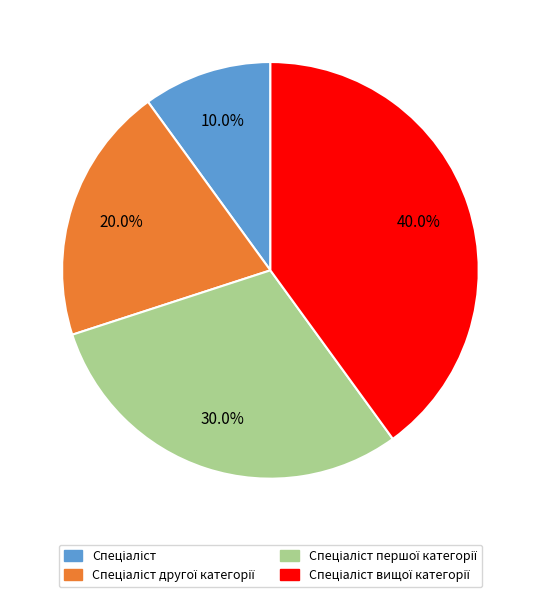

Is there a majority slice in this chart?

No